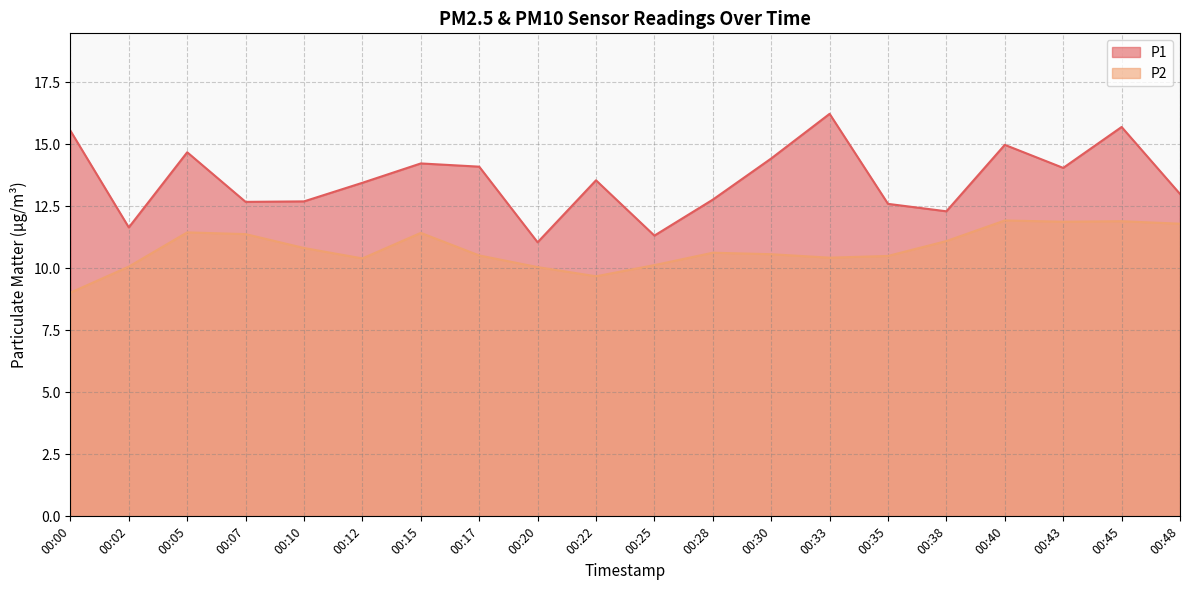

At which label does P2 reach its peak?

00:40